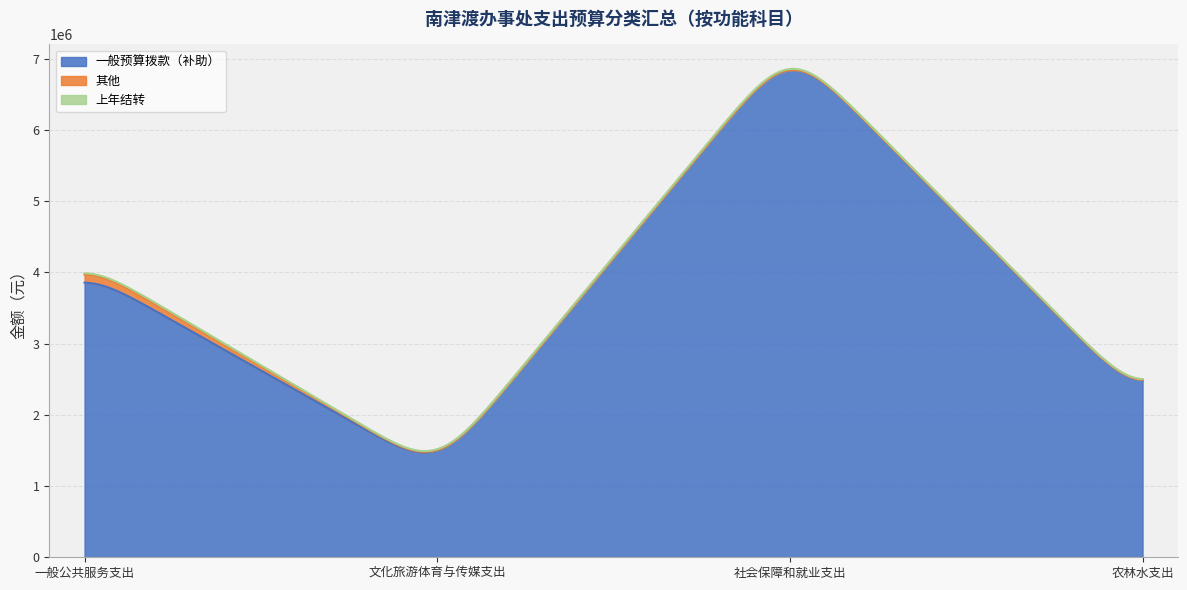

What position from the right is 文化旅游体育与传媒支出?

3